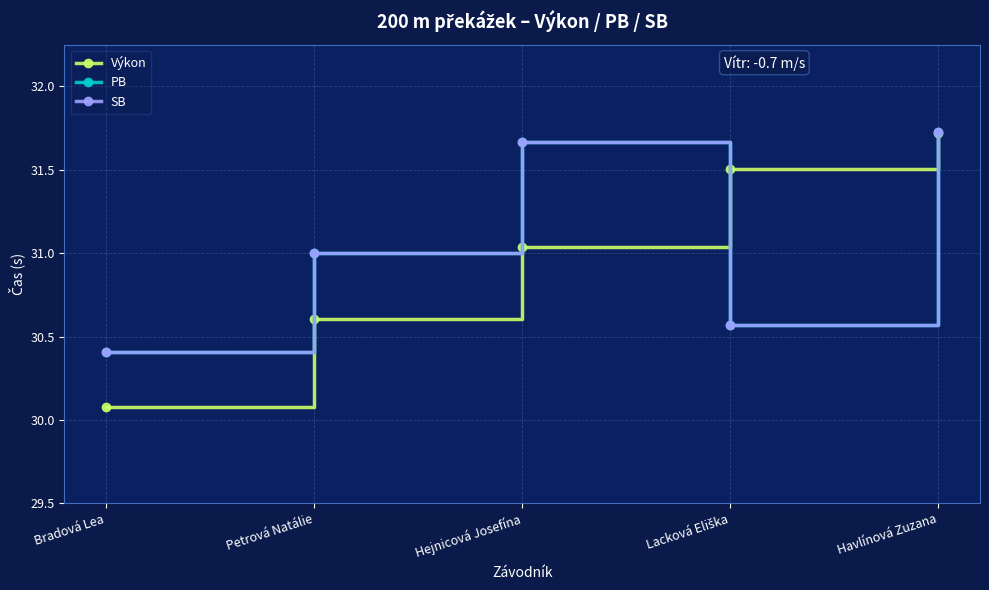

What is the label of the 5th point from the left?

Havlínová Zuzana